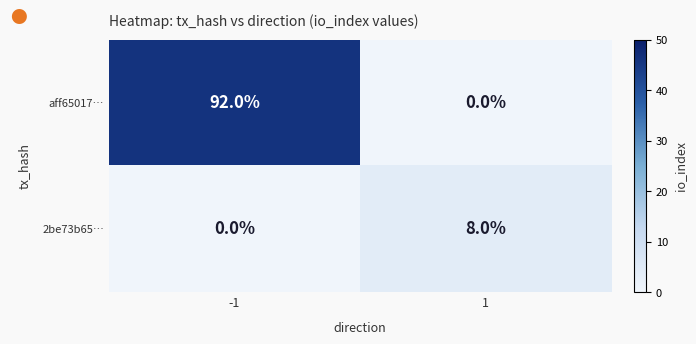

What is the maximum value shown in the chart?

92